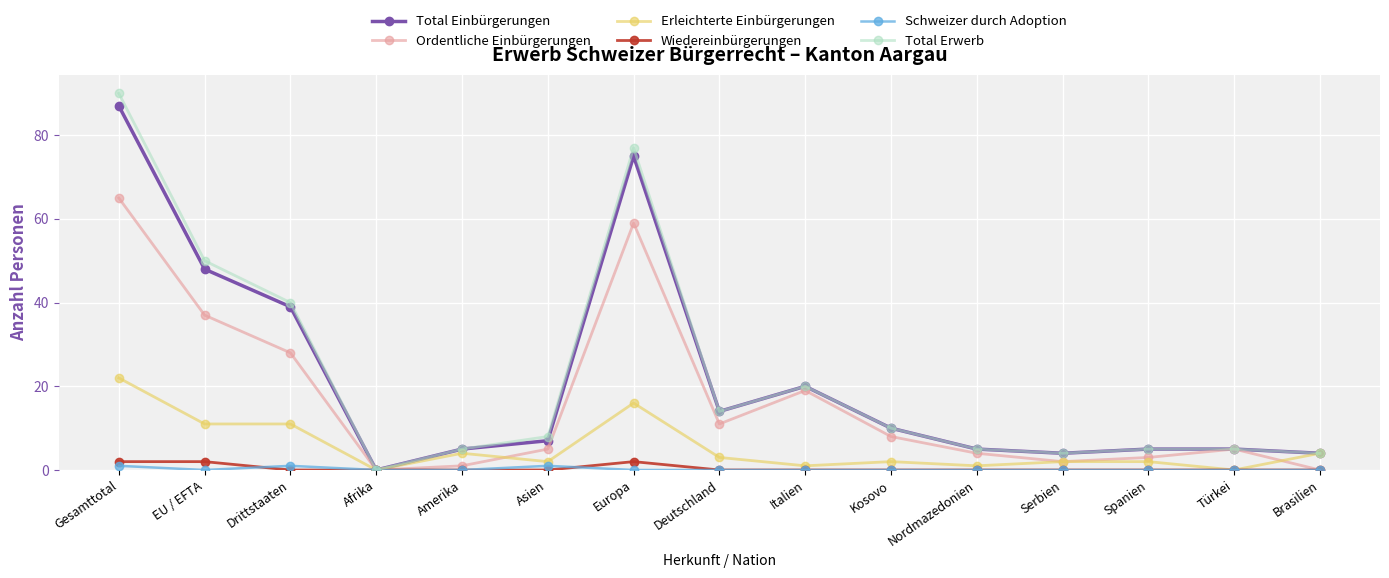

Is this an area chart (filled region under the line)?

No